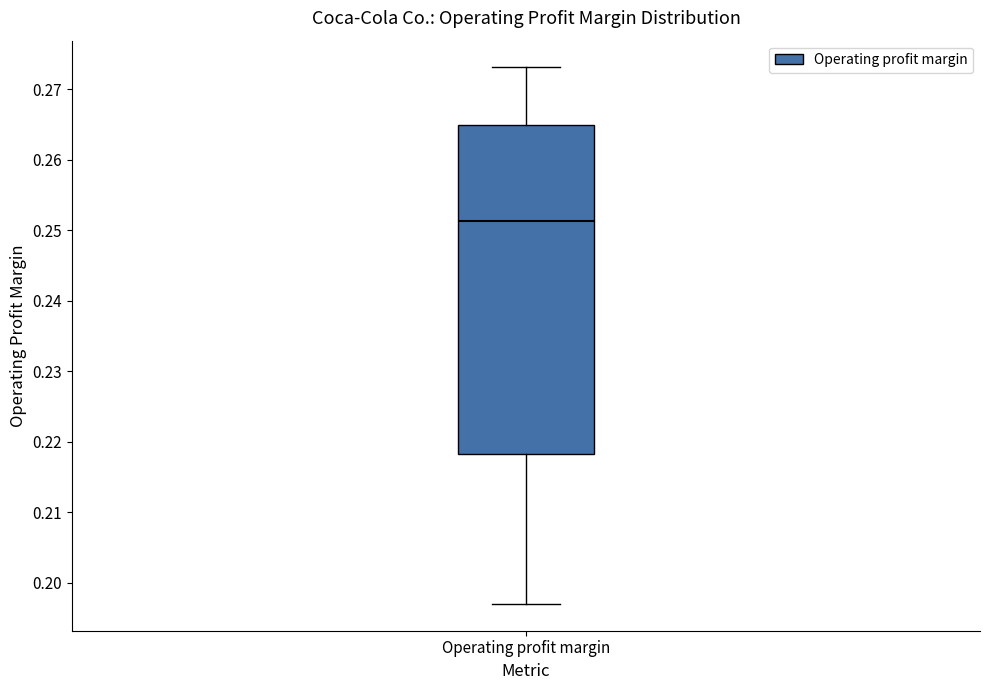

Read this box plot against the y-axis: the position of the median line, the range covered by the box, and the ends of both whiskers. The values are not printed on the chart, so give them approximately, as read against the axis.

median 0.251, box 0.218 to 0.265, whiskers 0.197 to 0.273